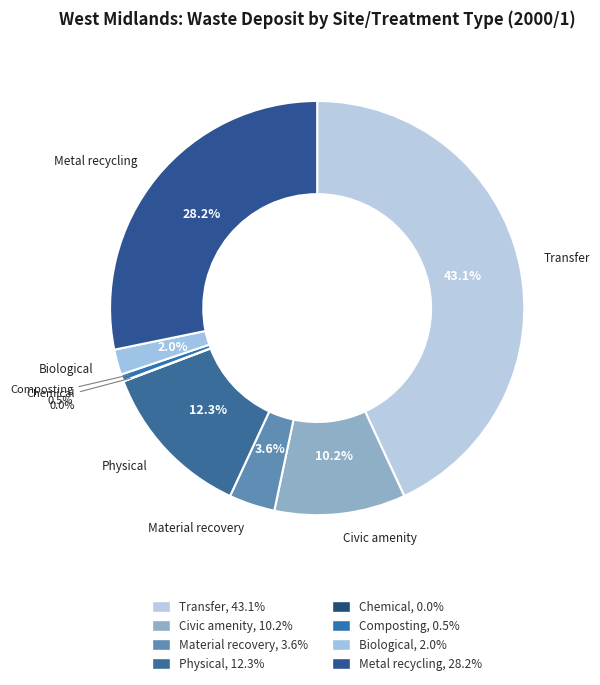

The Civic amenity slice represents 10% of the pie. True or false?

True